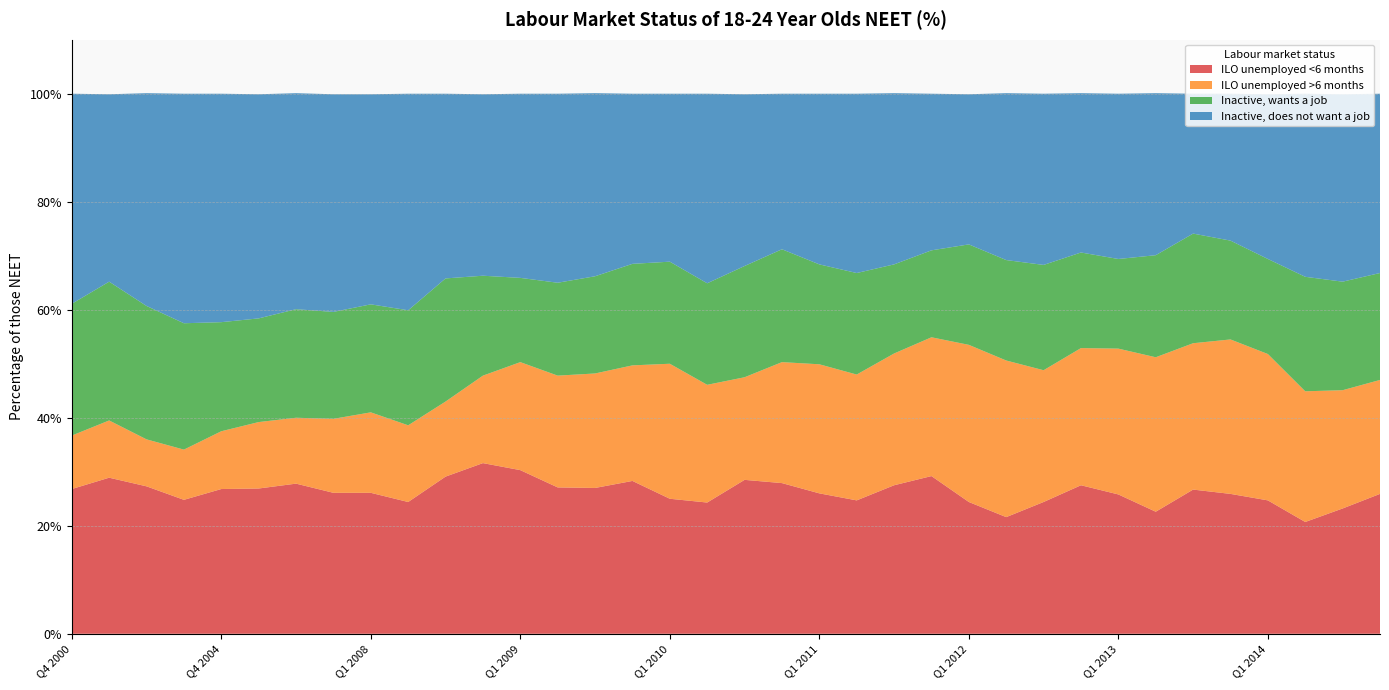

Reading right to left, transcribe all the data shown in this chart.

ILO unemployed <6 months: Q4 2014=25.9	Q3 2014=23.2	Q2 2014=20.7	Q1 2014=24.7	Q4 2013=25.9	Q3 2013=26.7	Q2 2013=22.6	Q1 2013=25.8	Q4 2012=27.5	Q3 2012=24.4	Q2 2012=21.6	Q1 2012=24.4	Q4 2011=29.2	Q3 2011=27.5	Q2 2011=24.7	Q1 2011=26.0	Q4 2010=27.9	Q3 2010=28.5	Q2 2010=24.3	Q1 2010=25.0	Q4 2009=28.3	Q3 2009=27.0	Q2 2009=27.1	Q1 2009=30.3	Q4 2008=31.6	Q3 2008=29.1	Q2 2008=24.4	Q1 2008=26.1	Q4 2007=26.1	Q4 2006=27.8	Q4 2005=26.9	Q4 2004=26.8	Q4 2003=24.8	Q4 2002=27.3	Q4 2001=28.9	Q4 2000=26.8
ILO unemployed >6 months: Q4 2014=21.1	Q3 2014=21.9	Q2 2014=24.2	Q1 2014=27.1	Q4 2013=28.6	Q3 2013=27.1	Q2 2013=28.6	Q1 2013=27.0	Q4 2012=25.4	Q3 2012=24.4	Q2 2012=29.0	Q1 2012=29.1	Q4 2011=25.7	Q3 2011=24.4	Q2 2011=23.3	Q1 2011=23.9	Q4 2010=22.4	Q3 2010=19.0	Q2 2010=21.8	Q1 2010=25.0	Q4 2009=21.4	Q3 2009=21.2	Q2 2009=20.7	Q1 2009=20.0	Q4 2008=16.2	Q3 2008=13.9	Q2 2008=14.2	Q1 2008=14.9	Q4 2007=13.7	Q4 2006=12.2	Q4 2005=12.3	Q4 2004=10.7	Q4 2003=9.3	Q4 2002=8.7	Q4 2001=10.6	Q4 2000=9.9
Inactive, wants a job: Q4 2014=19.8	Q3 2014=20.1	Q2 2014=21.2	Q1 2014=17.6	Q4 2013=18.3	Q3 2013=20.3	Q2 2013=18.9	Q1 2013=16.6	Q4 2012=17.7	Q3 2012=19.5	Q2 2012=18.6	Q1 2012=18.6	Q4 2011=16.1	Q3 2011=16.5	Q2 2011=18.8	Q1 2011=18.5	Q4 2010=20.9	Q3 2010=20.6	Q2 2010=18.8	Q1 2010=18.9	Q4 2009=18.8	Q3 2009=18.0	Q2 2009=17.2	Q1 2009=15.6	Q4 2008=18.5	Q3 2008=22.8	Q2 2008=21.3	Q1 2008=20.0	Q4 2007=19.8	Q4 2006=20.1	Q4 2005=19.2	Q4 2004=20.2	Q4 2003=23.4	Q4 2002=24.7	Q4 2001=25.7	Q4 2000=24.4
Inactive, does not want a job: Q4 2014=33.2	Q3 2014=34.7	Q2 2014=33.9	Q1 2014=30.5	Q4 2013=27.2	Q3 2013=25.9	Q2 2013=30.0	Q1 2013=30.6	Q4 2012=29.5	Q3 2012=31.7	Q2 2012=30.9	Q1 2012=27.8	Q4 2011=29.0	Q3 2011=31.7	Q2 2011=33.2	Q1 2011=31.6	Q4 2010=28.8	Q3 2010=31.8	Q2 2010=35.1	Q1 2010=31.1	Q4 2009=31.5	Q3 2009=33.9	Q2 2009=35.0	Q1 2009=34.1	Q4 2008=33.6	Q3 2008=34.2	Q2 2008=40.1	Q1 2008=38.9	Q4 2007=40.3	Q4 2006=40.0	Q4 2005=41.5	Q4 2004=42.3	Q4 2003=42.5	Q4 2002=39.4	Q4 2001=34.7	Q4 2000=38.9